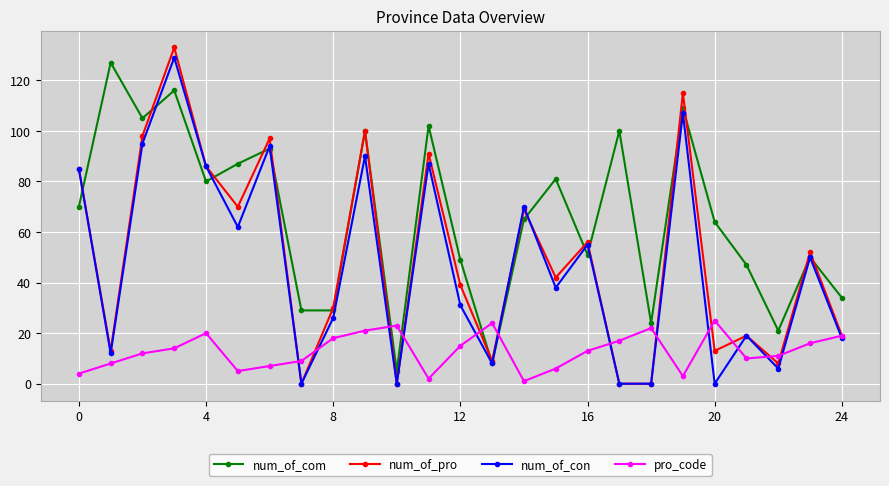

True or false: num_of_con and pro_code intersect in this chart.

True